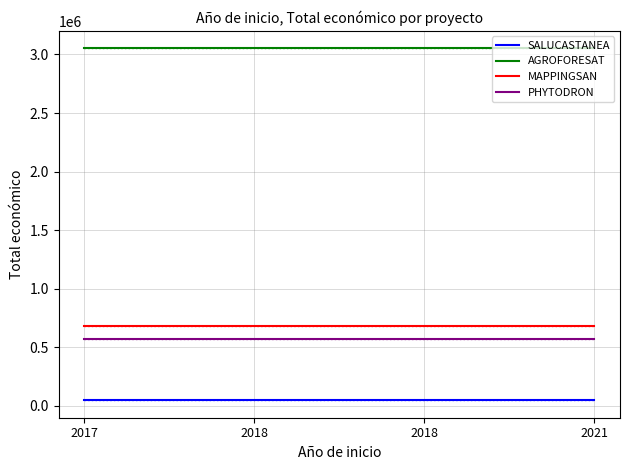

True or false: PHYTODRON and MAPPINGSAN cross at least once.

False